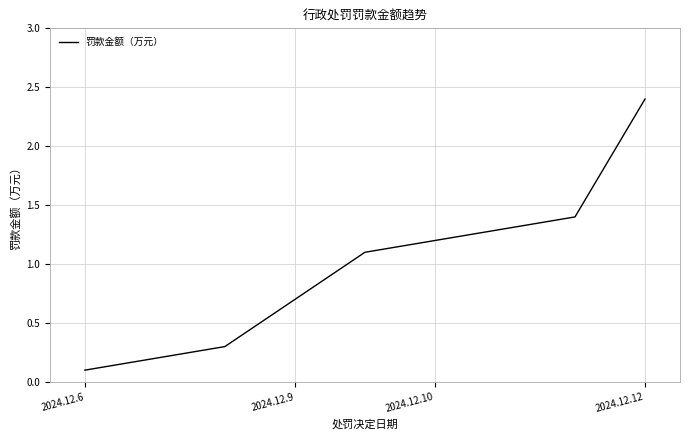

What is the difference between the maximum and minimum values?

2.3